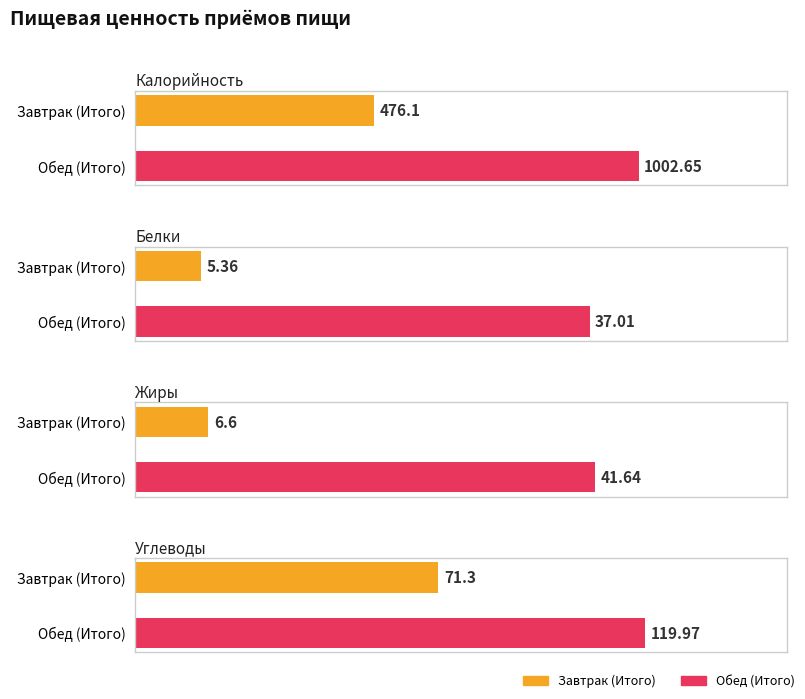

Rank the series at Обед (Итого) from highest to lowest value.

Калорийность, Углеводы, Жиры, Белки